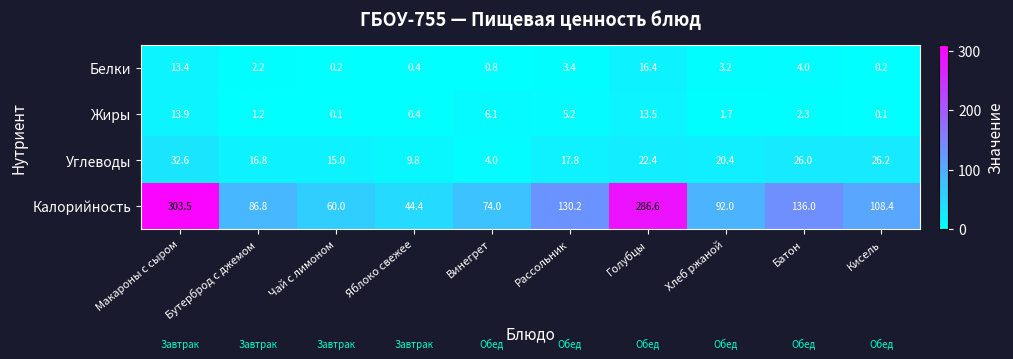

List the labels in order of Углеводы value, largest first.

Макароны с сыром, Кисель, Батон, Голубцы, Хлеб ржаной, Рассольник, Бутерброд с джемом, Чай с лимоном, Яблоко свежее, Винегрет